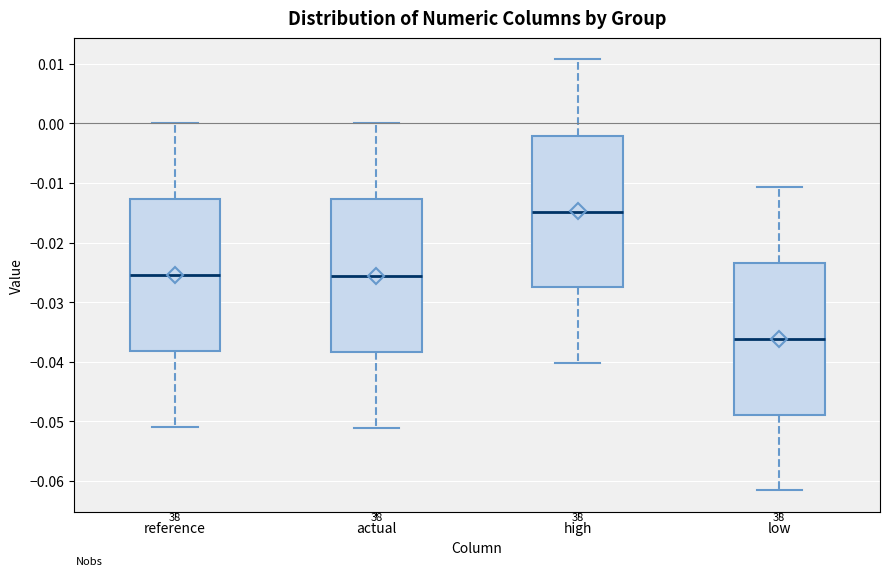

Reading left to right, transcribe this box plot: for each box, give where its median line is, the range the box spans, and where its two whiskers end, as read against the y-axis. The values are not printed on the chart, so give them approximately, as read against the axis.

reference: median -0.026, box -0.038 to -0.013, whiskers -0.051 to 0.000
actual: median -0.026, box -0.038 to -0.013, whiskers -0.051 to 0.000
high: median -0.015, box -0.028 to -0.002, whiskers -0.040 to 0.011
low: median -0.036, box -0.049 to -0.023, whiskers -0.062 to -0.011